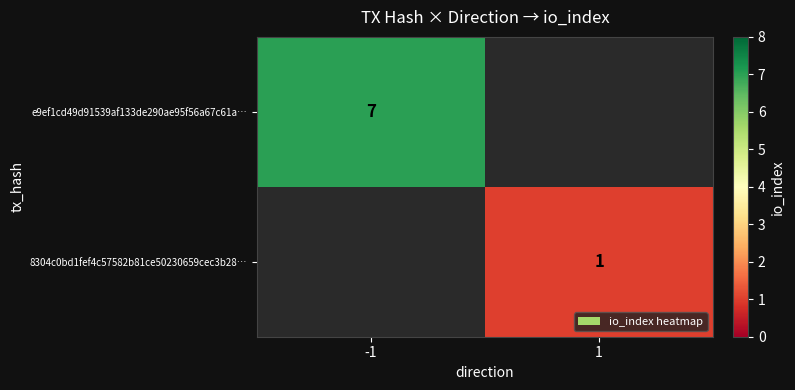

True or false: 8304c0bd1fef4c57582b81ce50230659cec3b28… has a value of 1 at 1.

True